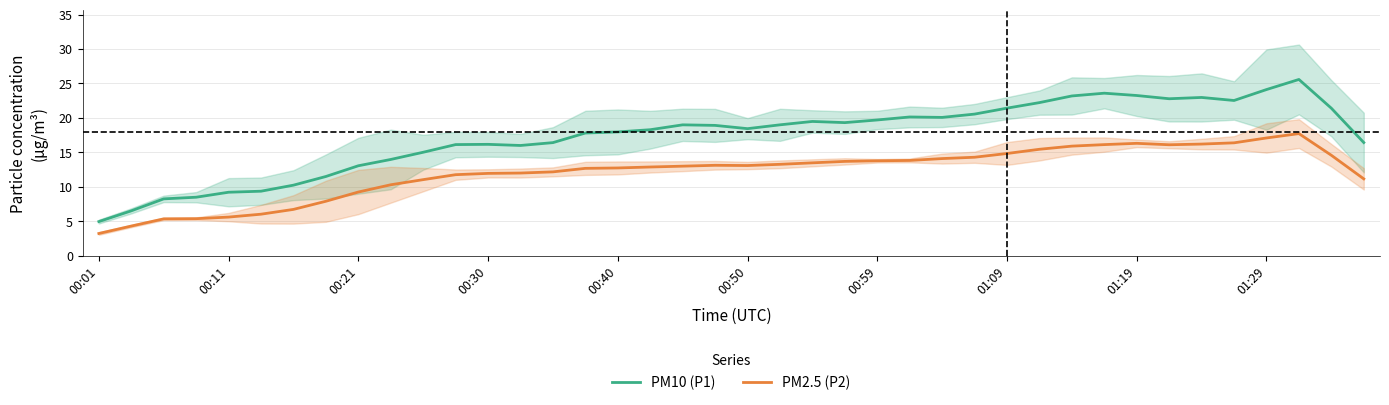

What is the sum of the PM10 (P1) values at 13 and 35?

38.5